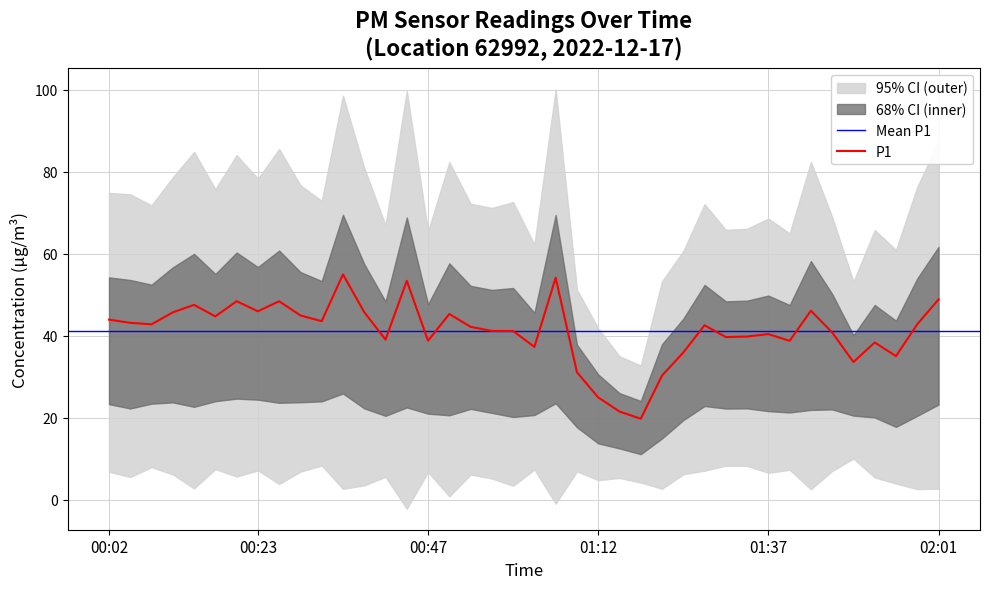

Reading left to right, what are all the values shown in this chart?

00:02=43.9	00:05=43.1	00:08=42.8	00:11=45.7	00:14=47.5	00:17=44.7	00:20=48.4	00:23=46.0	00:26=48.4	00:29=45.0	00:32=43.5	00:35=55.0	00:38=45.8	00:41=39.0	00:44=53.4	00:47=38.8	00:50=45.3	00:54=42.2	00:57=41.2	01:00=41.1	01:03=37.3	01:06=54.1	01:09=31.1	01:12=24.9	01:15=21.5	01:18=19.8	01:21=30.3	01:24=35.9	01:27=42.5	01:30=39.7	01:33=39.8	01:37=40.4	01:40=38.8	01:43=46.1	01:46=40.8	01:49=33.6	01:52=38.4	01:55=35.0	01:58=42.8	02:01=48.9